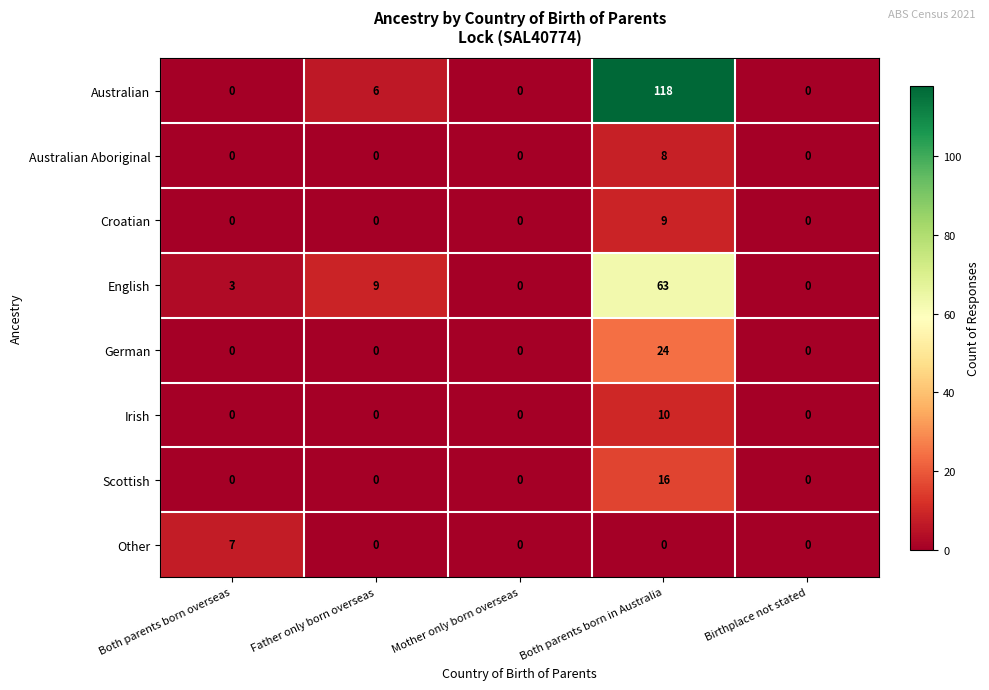

Count the Other values in the range 0 to 1.

4